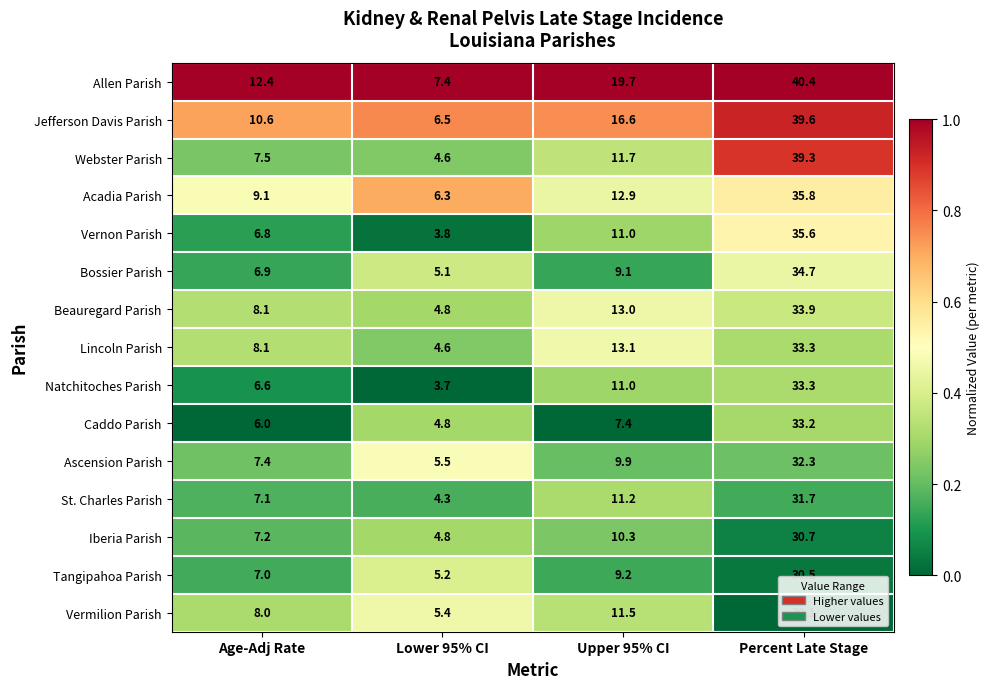

What is the maximum value shown in the chart?

40.4